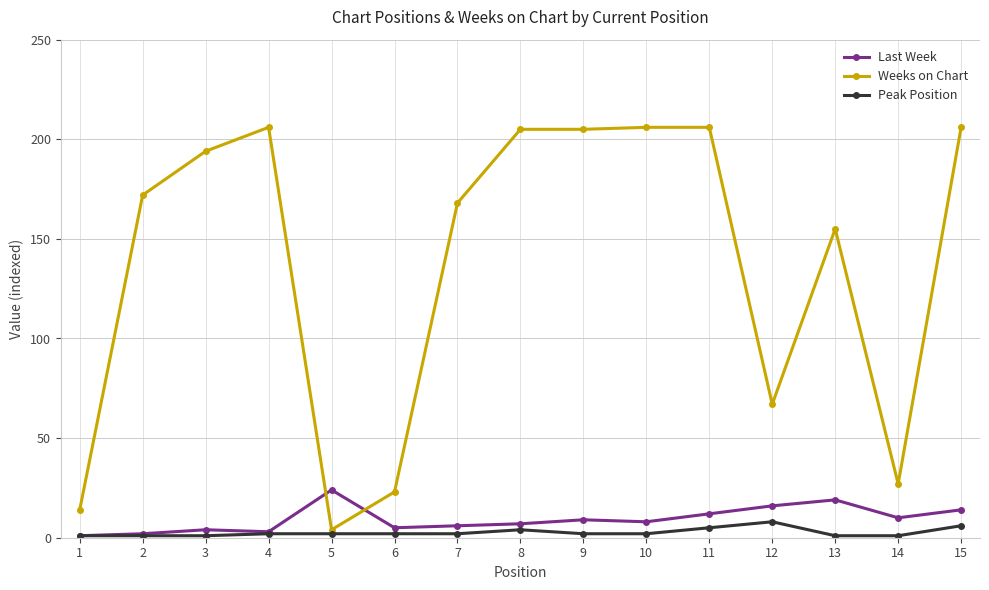

Reading right to left, transcribe all the data shown in this chart.

Last Week: 15=14	14=10	13=19	12=16	11=12	10=8	9=9	8=7	7=6	6=5	5=24	4=3	3=4	2=2	1=1
Weeks on Chart: 15=206	14=27	13=155	12=67	11=206	10=206	9=205	8=205	7=168	6=23	5=4	4=206	3=194	2=172	1=14
Peak Position: 15=6	14=1	13=1	12=8	11=5	10=2	9=2	8=4	7=2	6=2	5=2	4=2	3=1	2=1	1=1